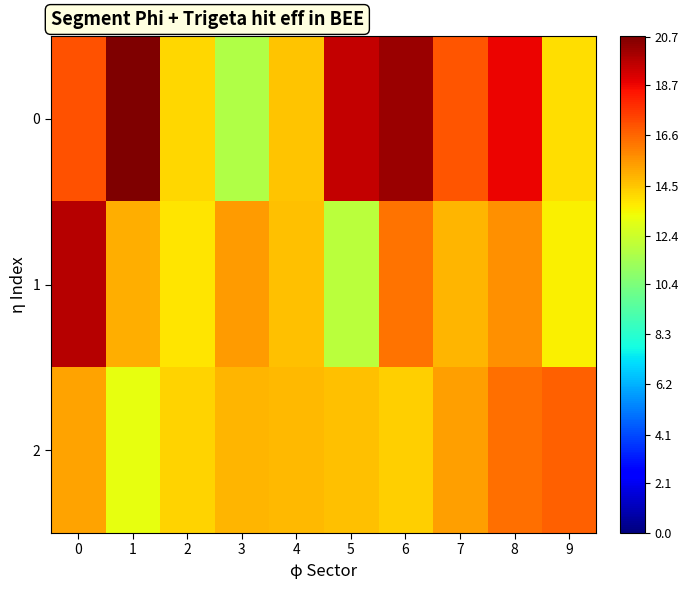

Rank the series by their maximum value, from lowest to highest.

2, 1, 0